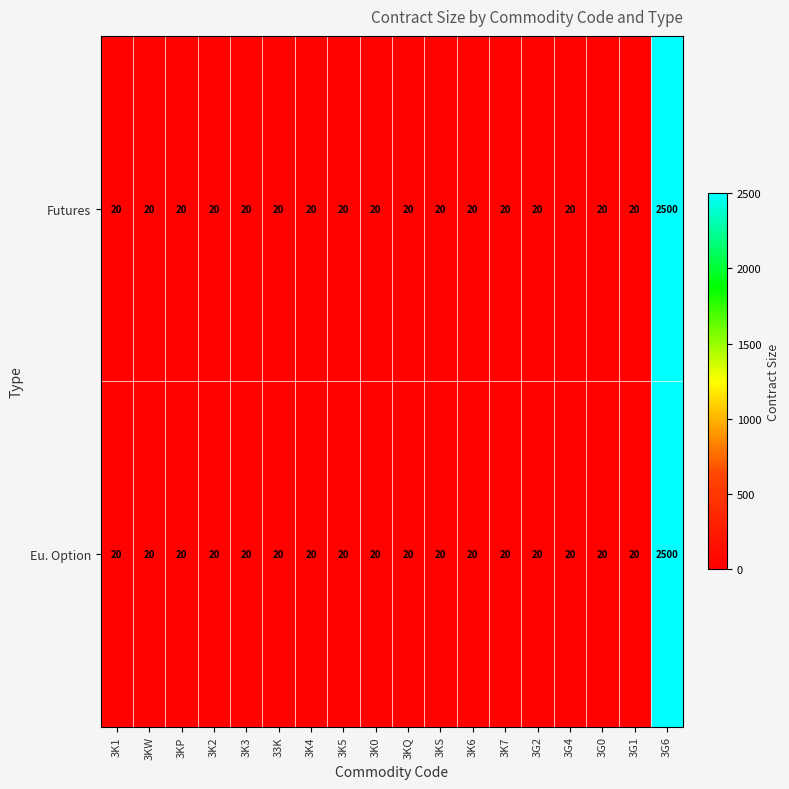

True or false: Eu. Option has a value of 34 at 3KW.

False